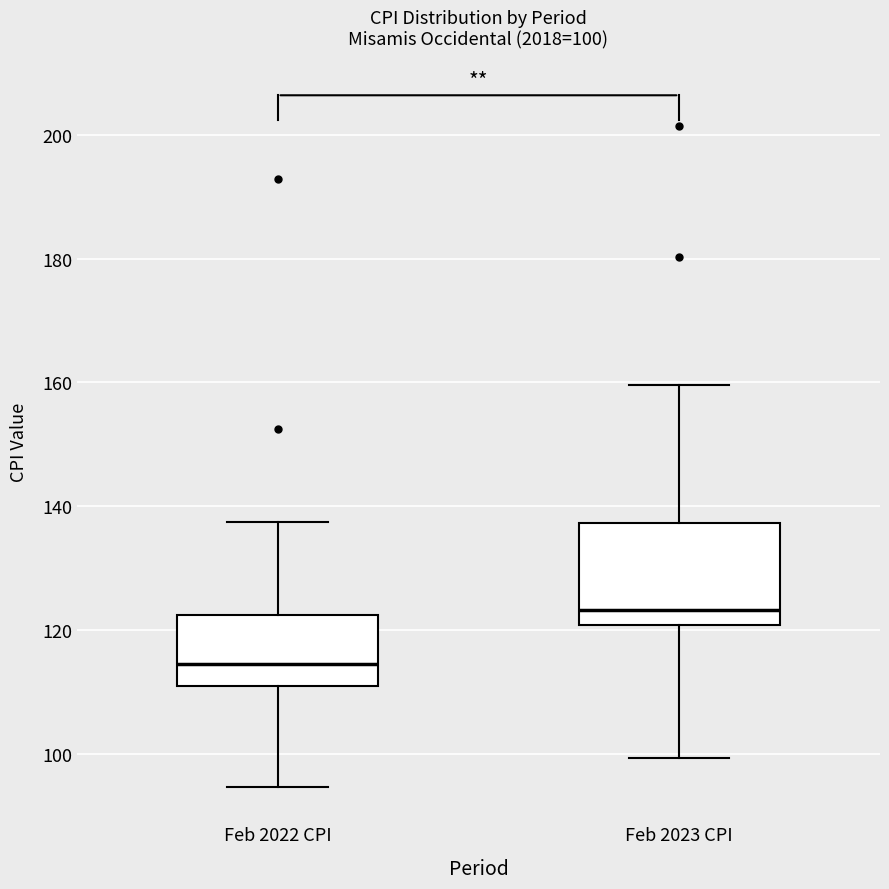

Which box has the lowest median line?

Feb 2022 CPI